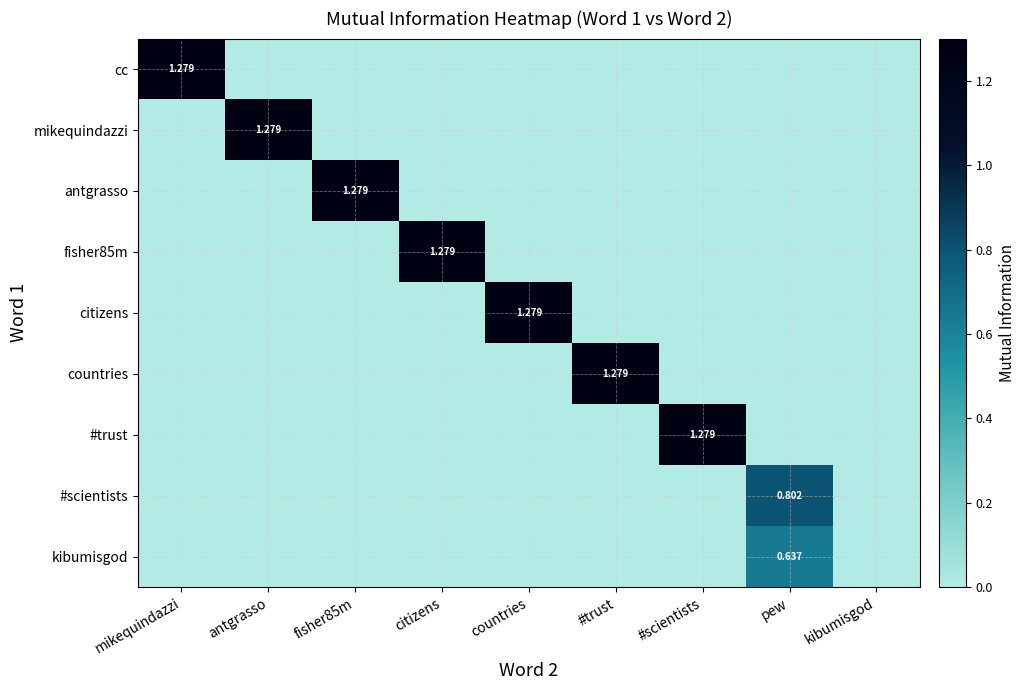

The value of #scientists at countries is 0.3. True or false?

False